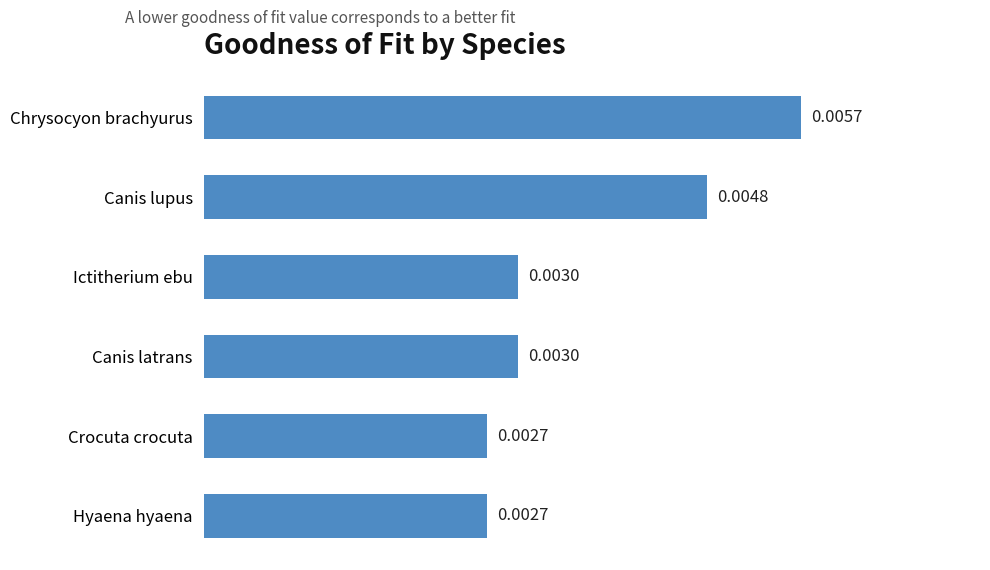

Does the chart contain stacked bars?

No